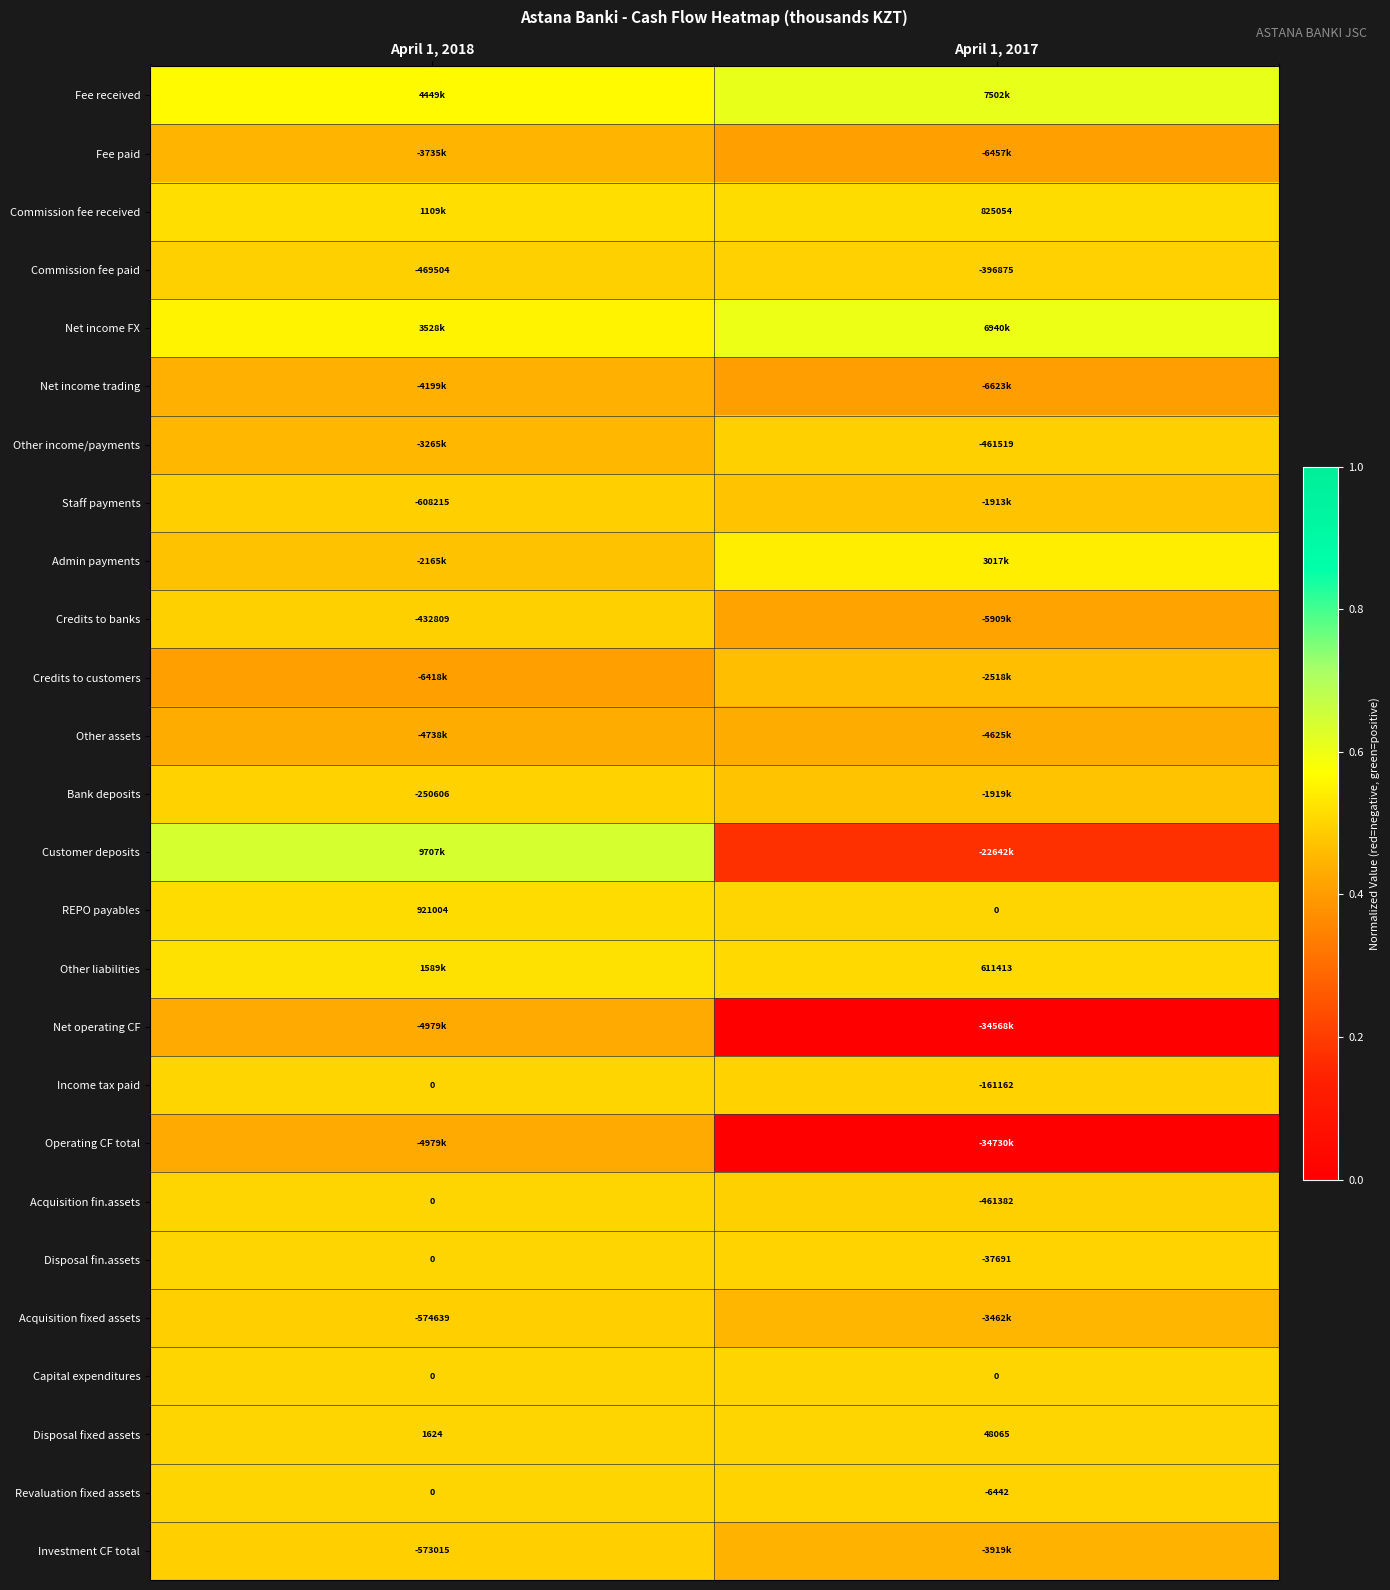

True or false: Other assets has a value of 0.4 at April 1, 2018.

True